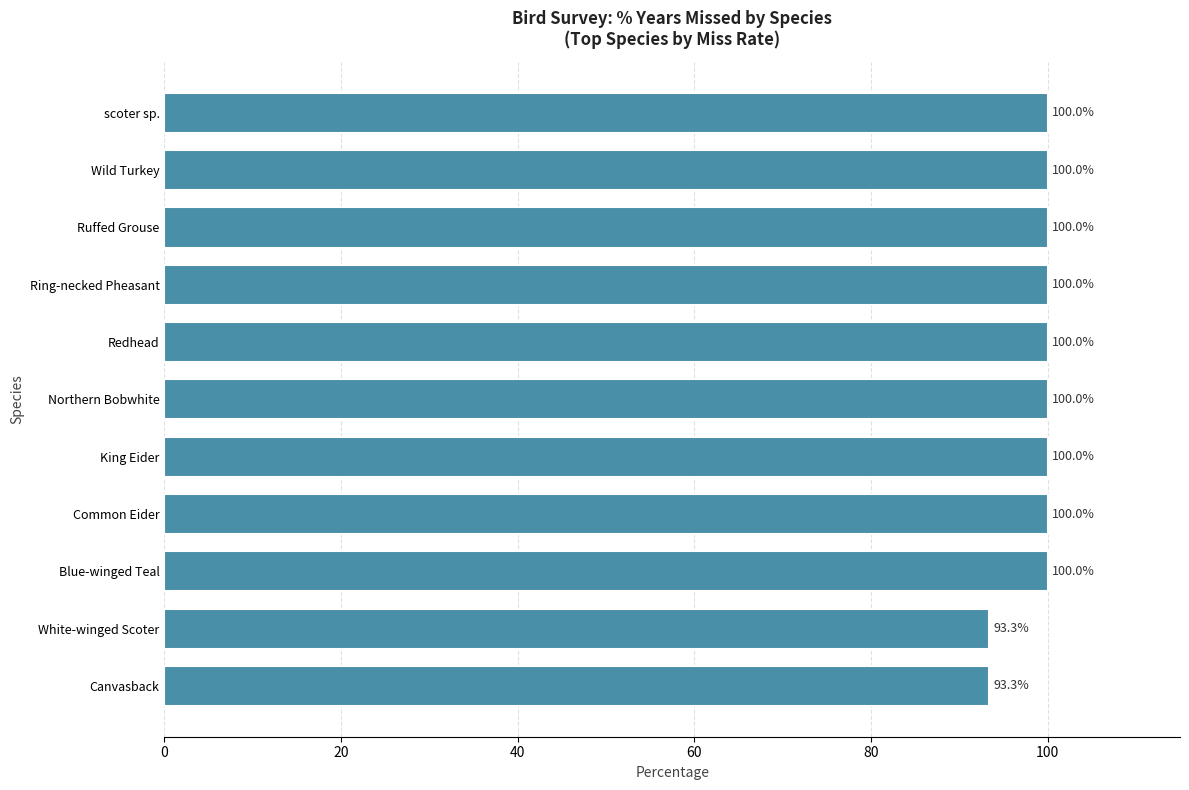

True or false: the data shows 177.0 at Redhead.

False